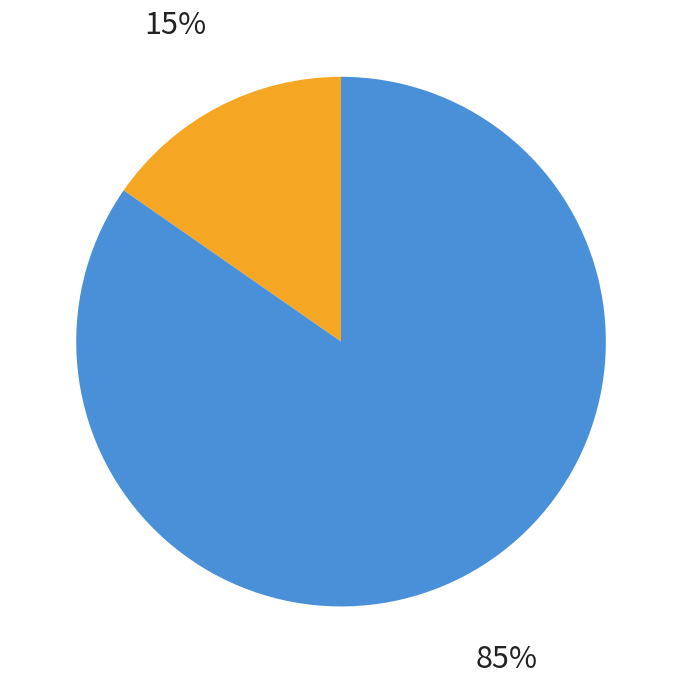

Is there a majority slice in this chart?

Yes